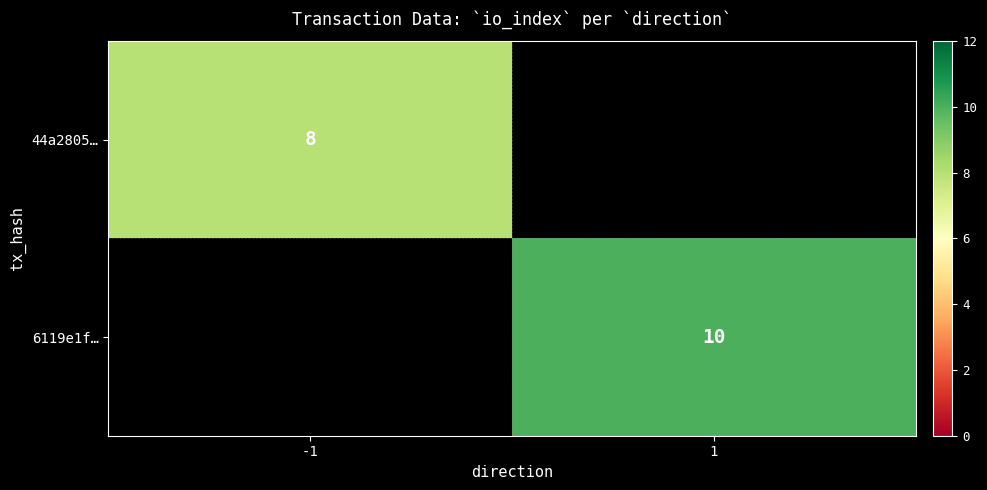

Is it true that 44a2805… equals 14 at -1?

False